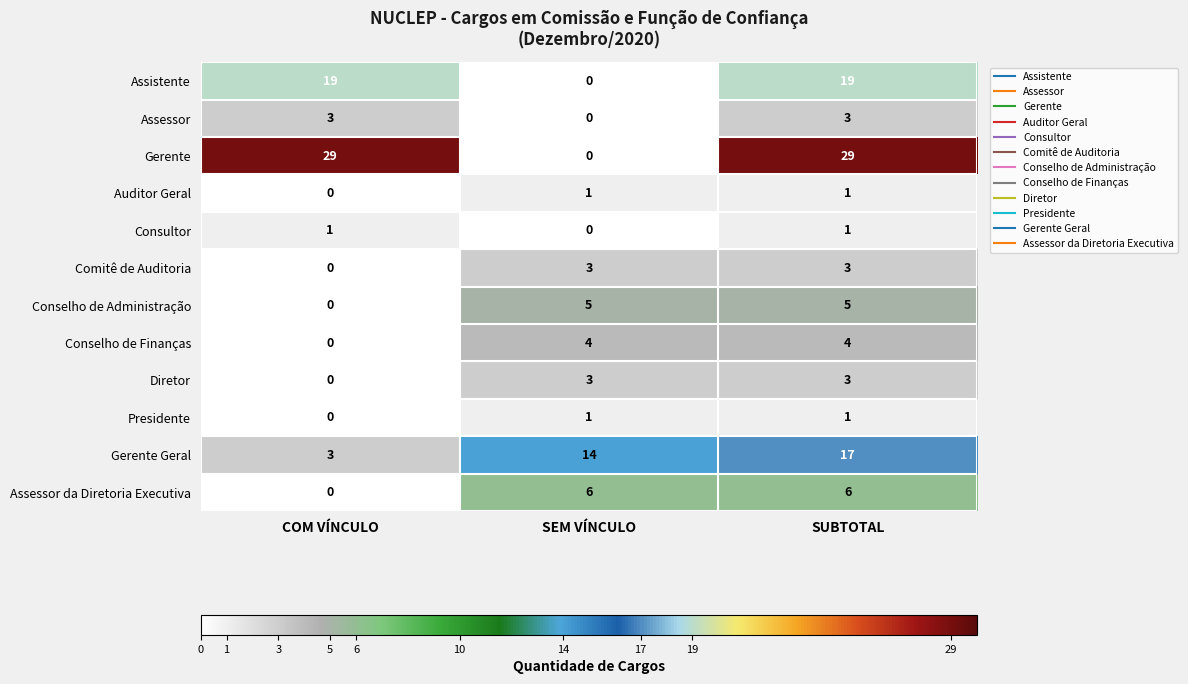

Which series has the largest range (max minus min)?

Gerente